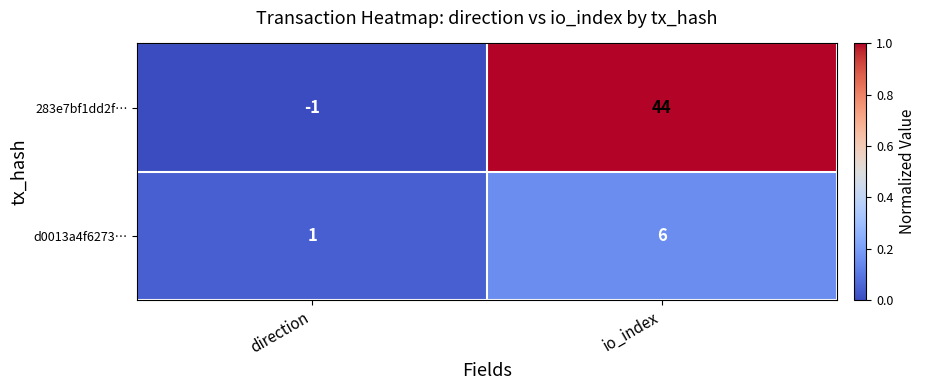

Which series changed the most between direction and io_index?

283e7bf1dd2f…